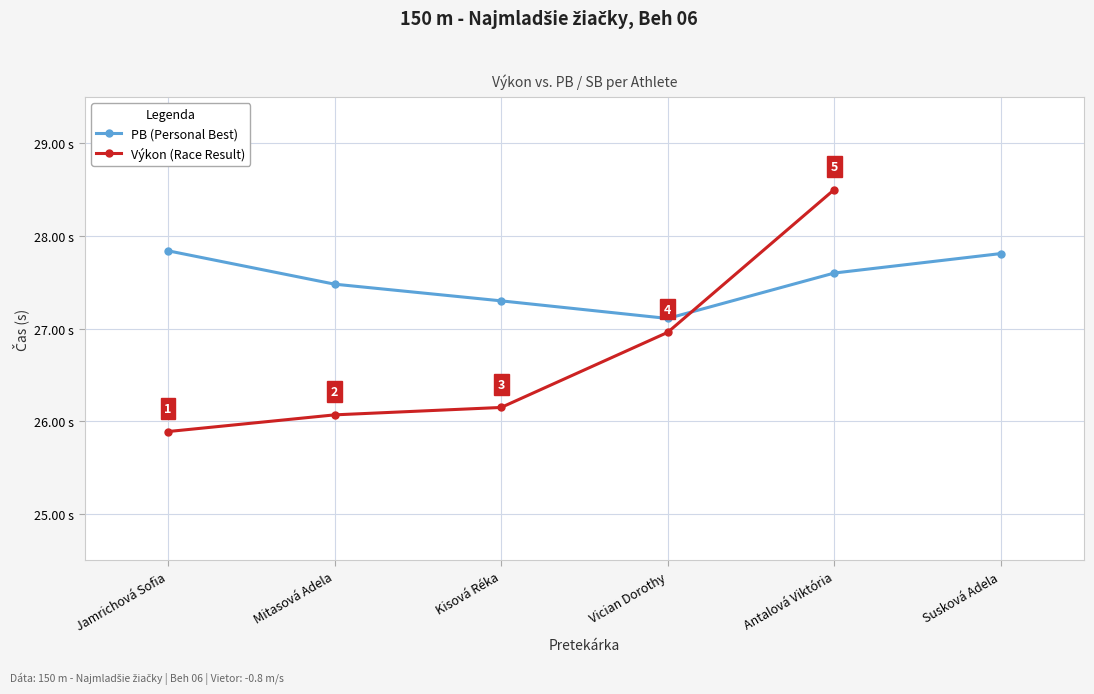

Is it true that PB (Personal Best) equals 27.1 at Vician Dorothy?

True